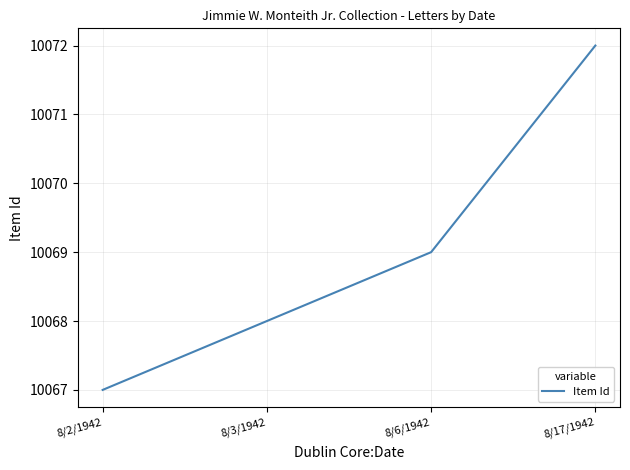

How many distinct data groups are displayed?

1